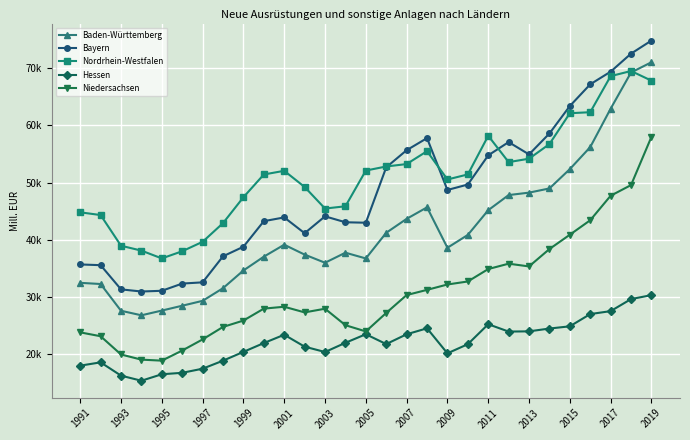

What are all the series names shown in the legend?

Baden-Württemberg, Bayern, Nordrhein-Westfalen, Hessen, Niedersachsen